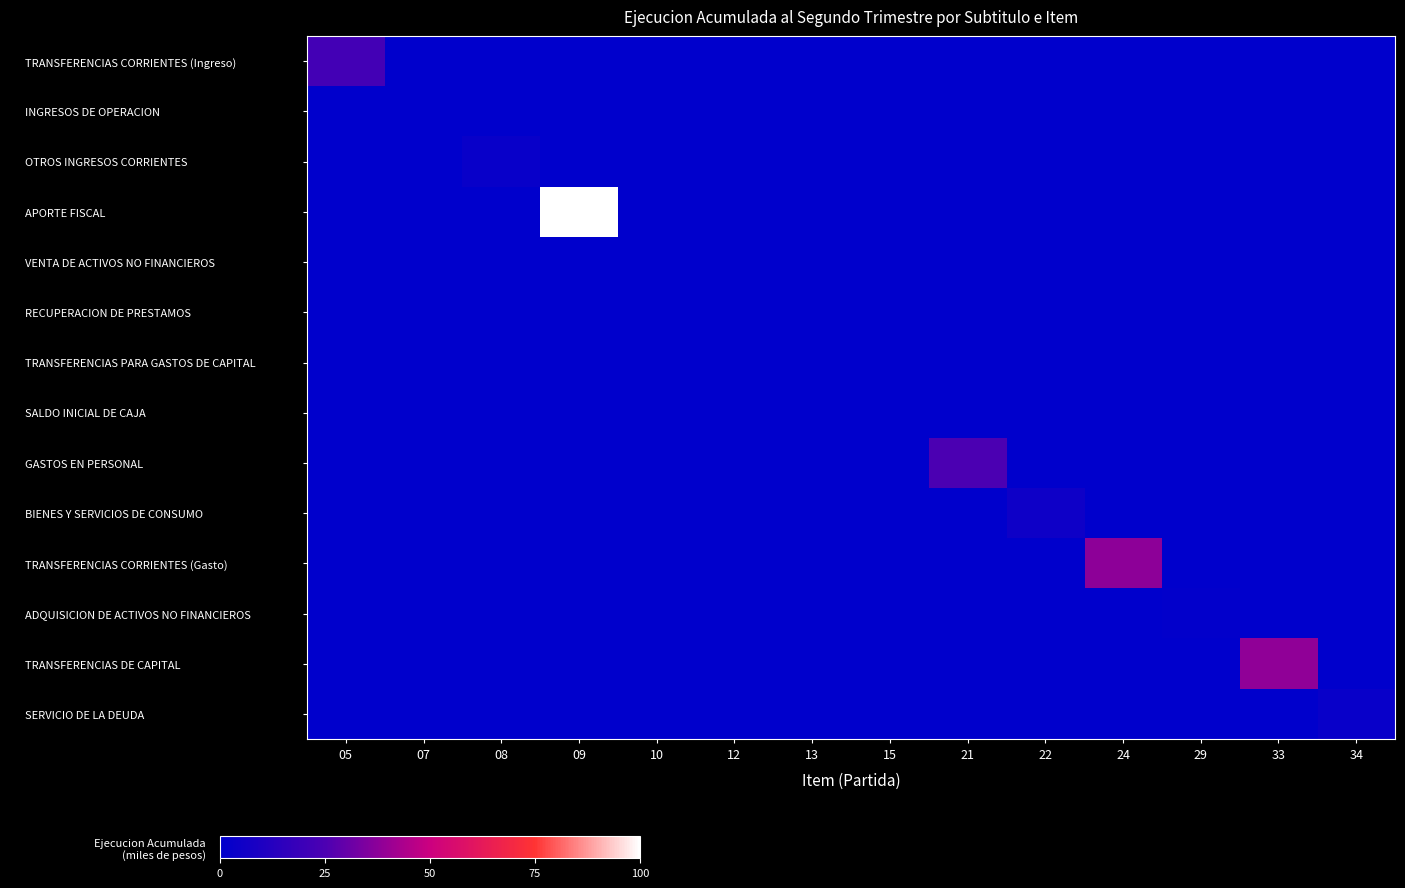

How many distinct data groups are displayed?

14